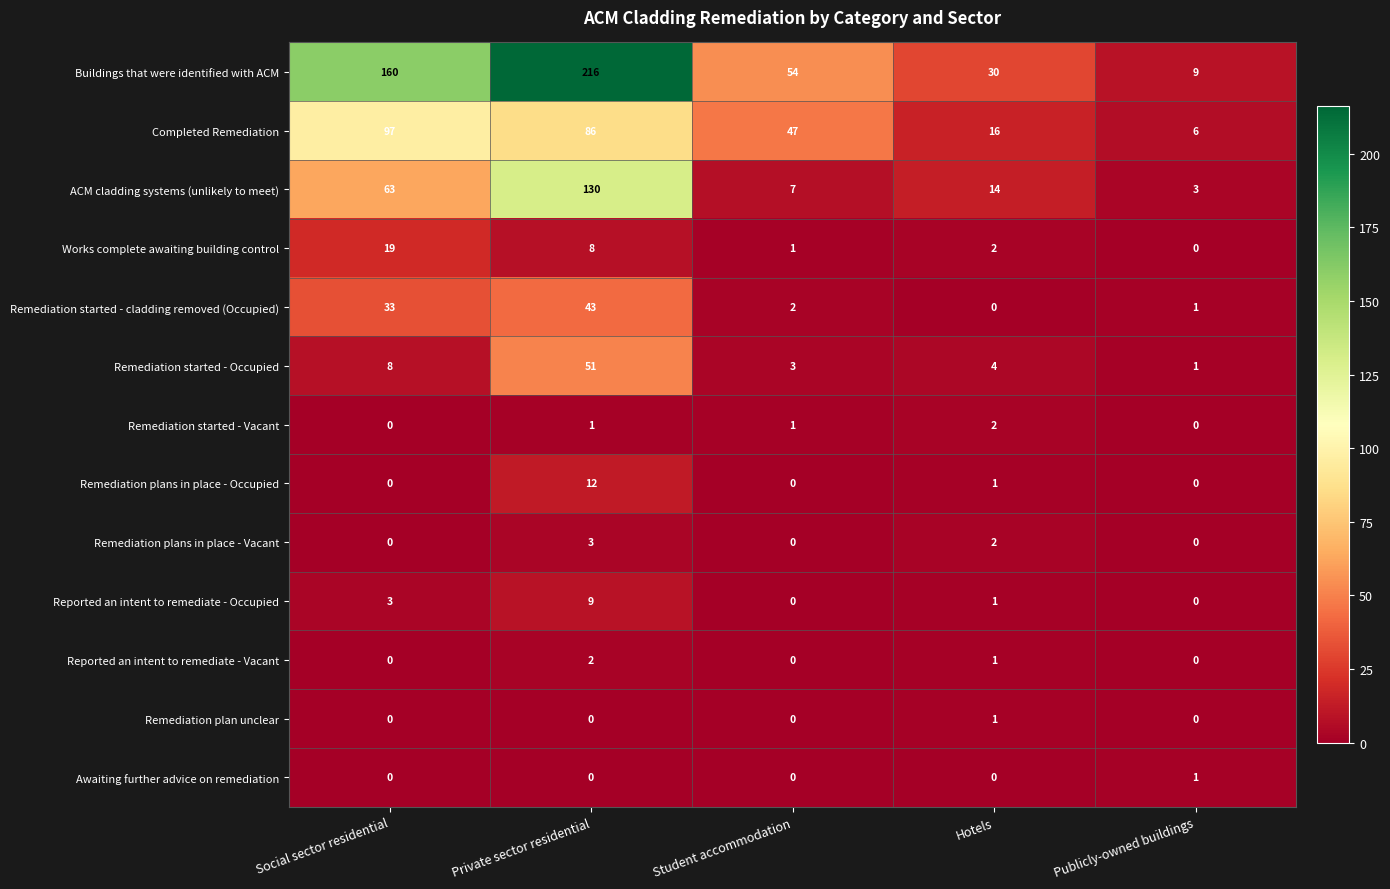

The Awaiting further advice on remediation series shows 0 at Social sector residential. True or false?

True